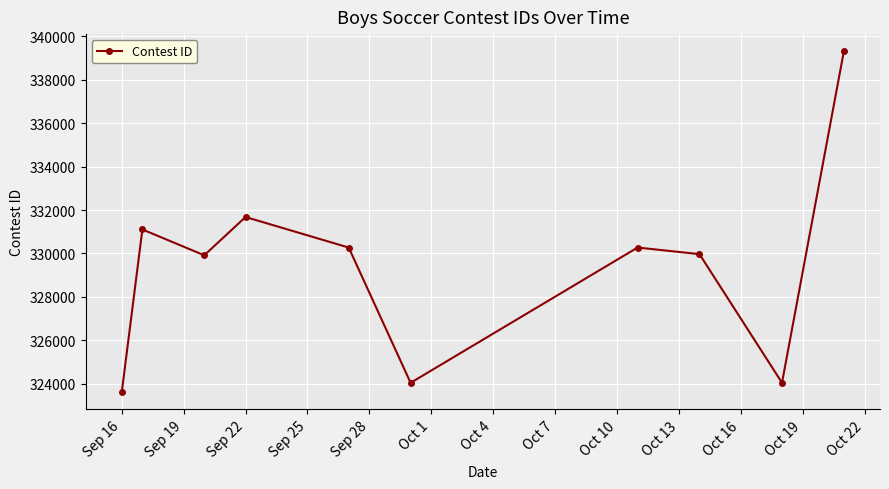

How many interior local valleys (lower than both neighbors) does the data have?

3